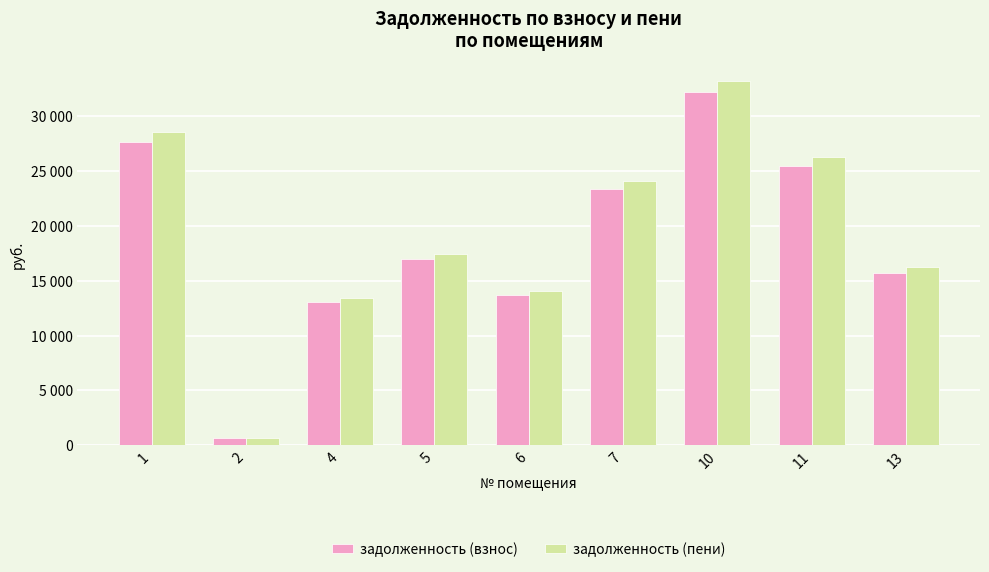

Which series has the largest total across all categories?

задолженность (пени)